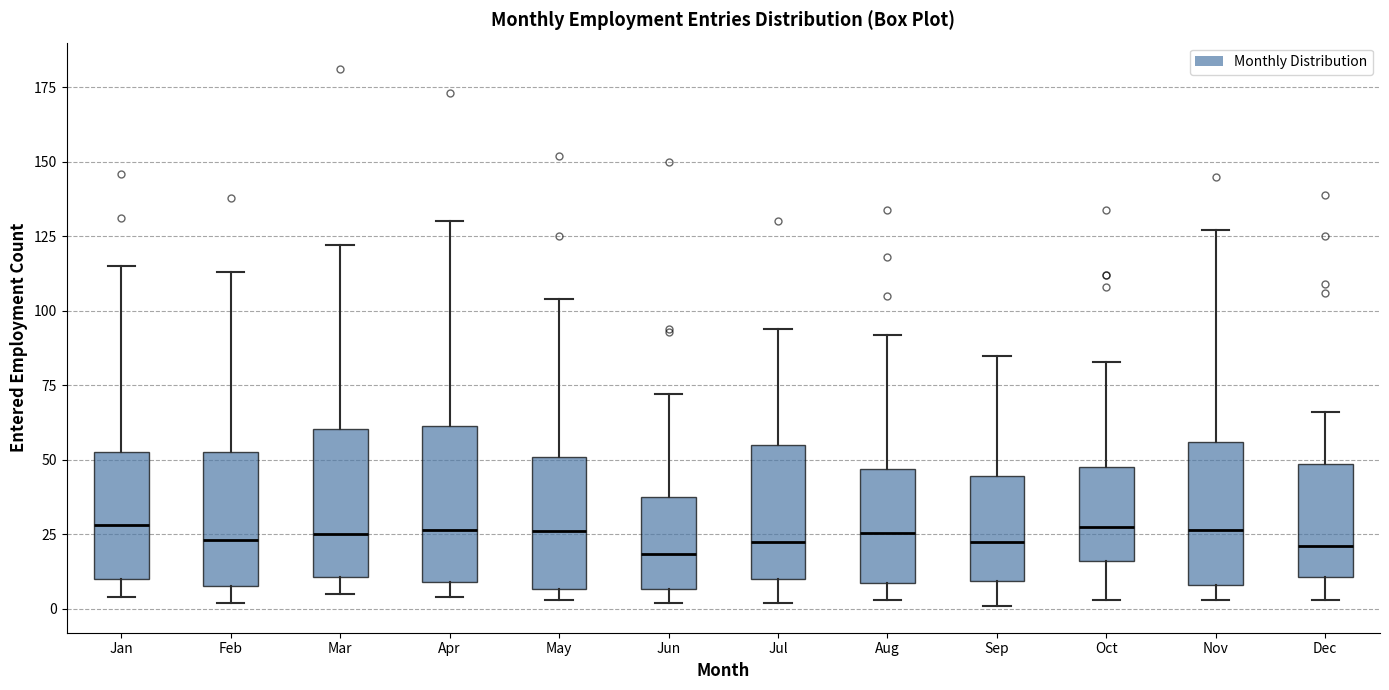

Reading left to right, read every box against the y-axis: the position of its median line, the range the box covers, and the ends of its whiskers. The values are not printed on the chart, so give them approximately, as read against the axis.

Jan: median 30, box 10 to 55, whiskers 5 to 115
Feb: median 25, box 10 to 55, whiskers 0 to 115
Mar: median 25, box 10 to 60, whiskers 5 to 120
Apr: median 25, box 10 to 60, whiskers 5 to 130
May: median 25, box 5 to 50, whiskers 5 (just below the box's lower edge) to 105
Jun: median 20, box 5 to 40, whiskers 0 to 70
Jul: median 25, box 10 to 55, whiskers 0 to 95
Aug: median 25, box 10 to 45, whiskers 5 to 90
Sep: median 25, box 10 to 45, whiskers 0 to 85
Oct: median 30, box 15 to 50, whiskers 5 to 85
Nov: median 25, box 10 to 55, whiskers 5 to 125
Dec: median 20, box 10 to 50, whiskers 5 to 65